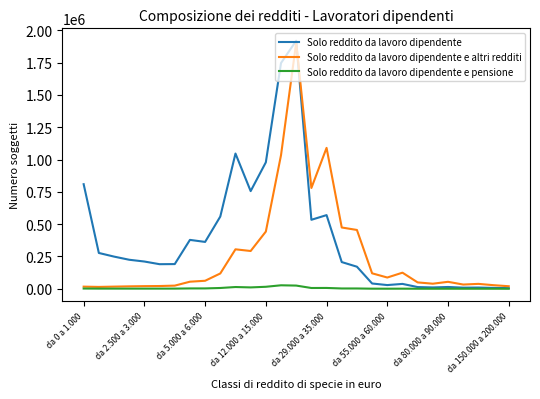

Rank the series by their average value, from lowest to highest.

Solo reddito da lavoro dipendente e pensione, Solo reddito da lavoro dipendente e altri redditi, Solo reddito da lavoro dipendente